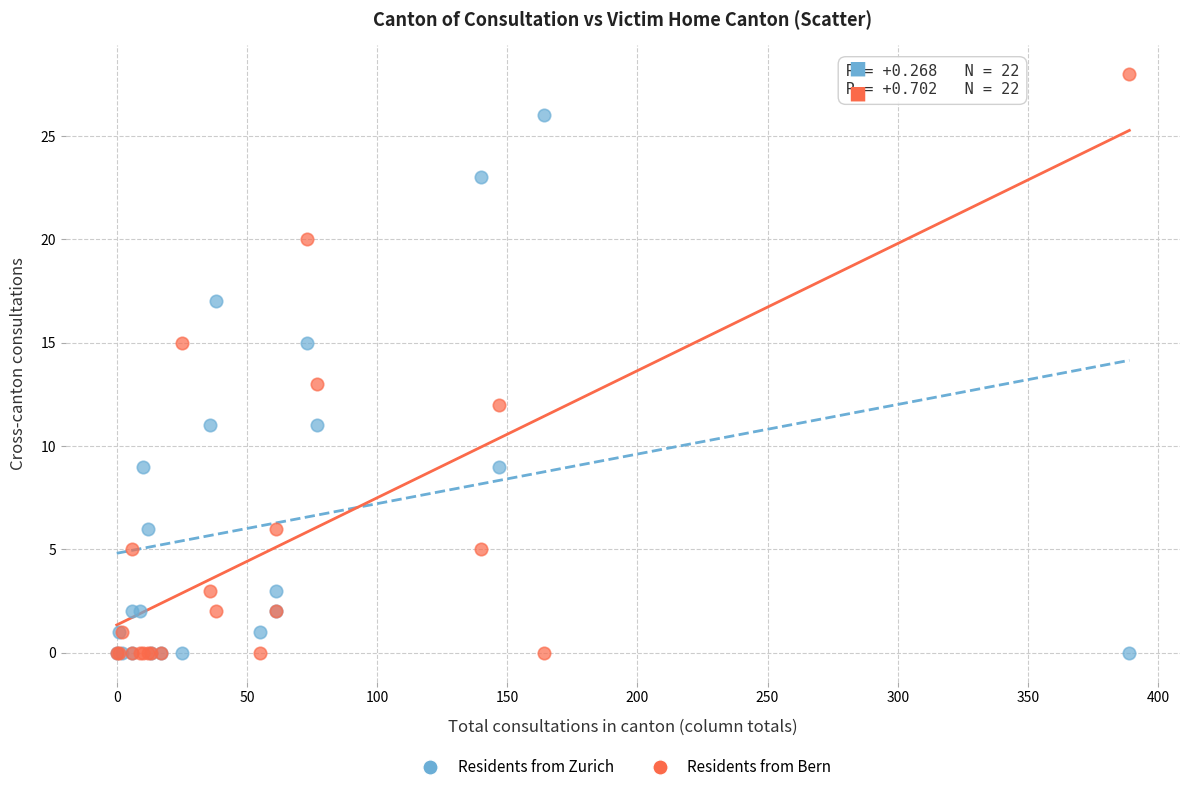

Which series has the widest spread of Y values?

Residents from Bern